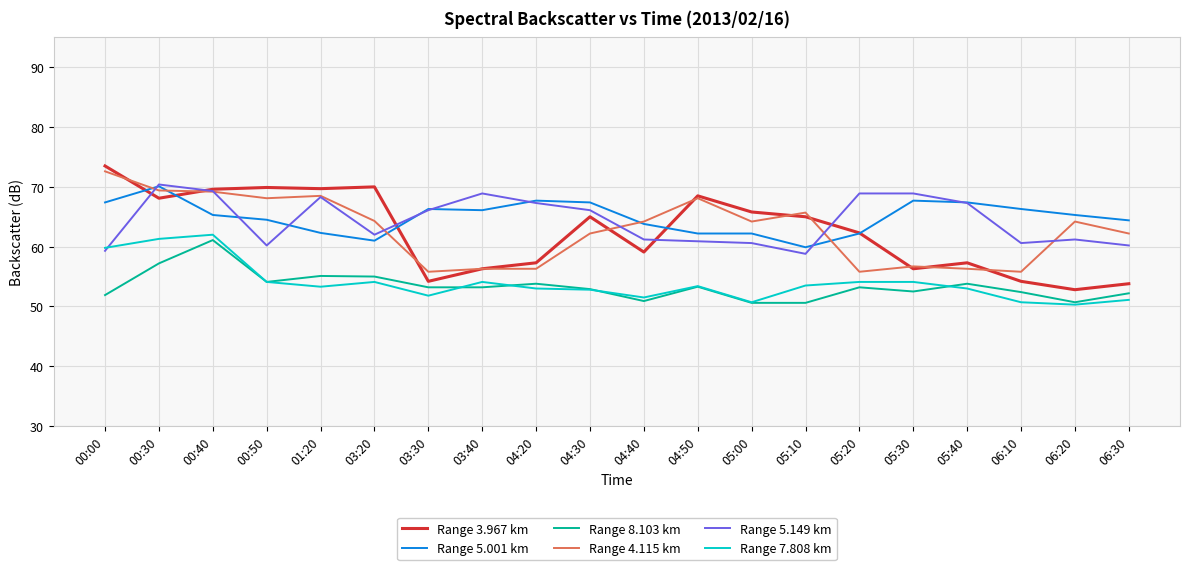

At which label does Range 4.115 km first exceed 64?

00:00